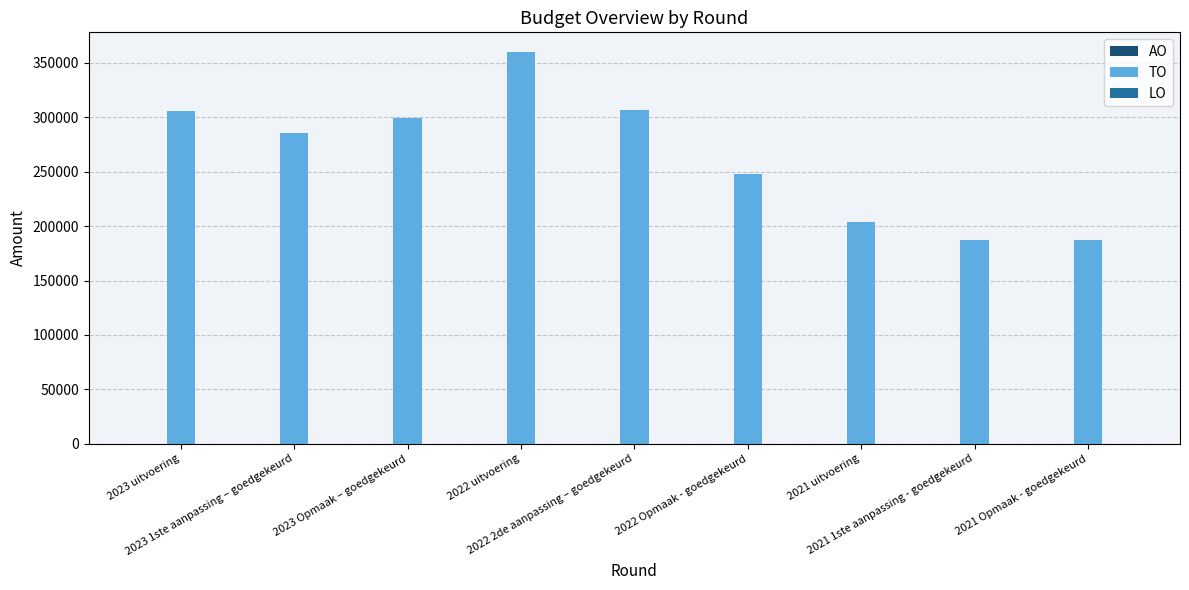

What is the difference between the maximum and second lowest values?

173030